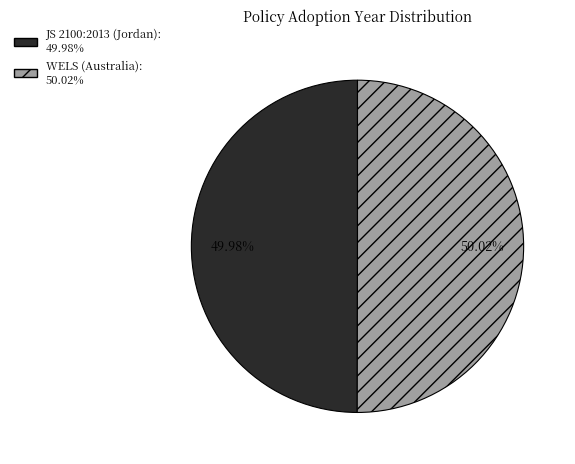

Approximately how many times larger is the value at WELS (Australia) compared to JS 2100:2013 (Jordan)?

1.0